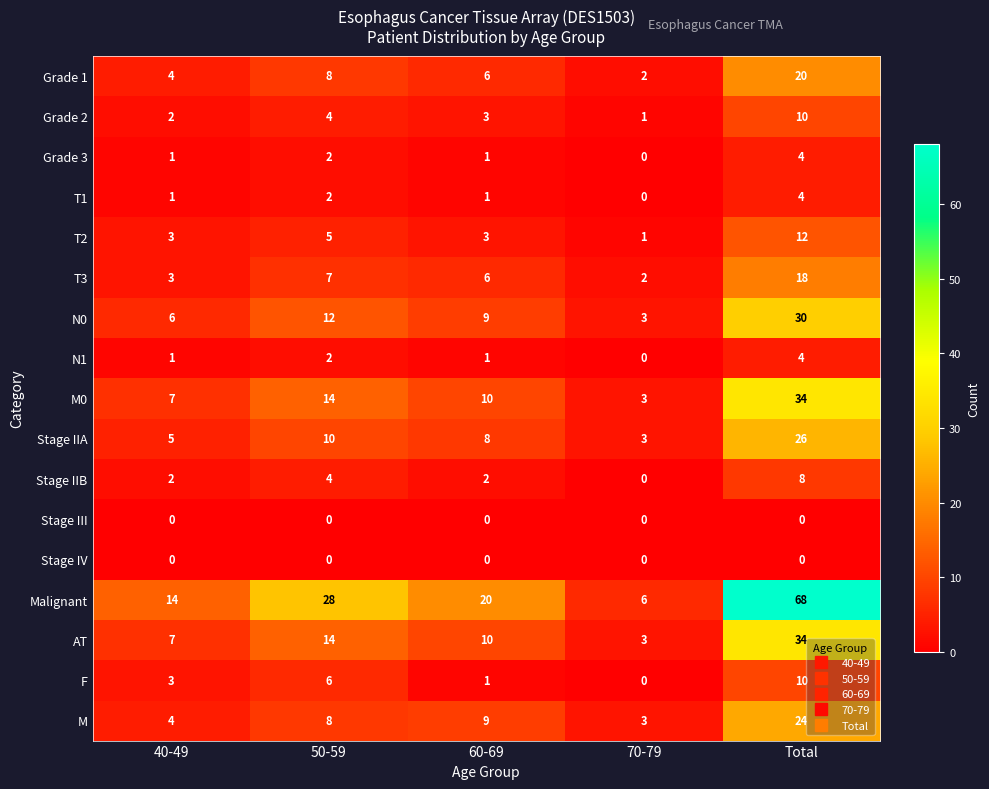

Count the number of categories in the chart.

5